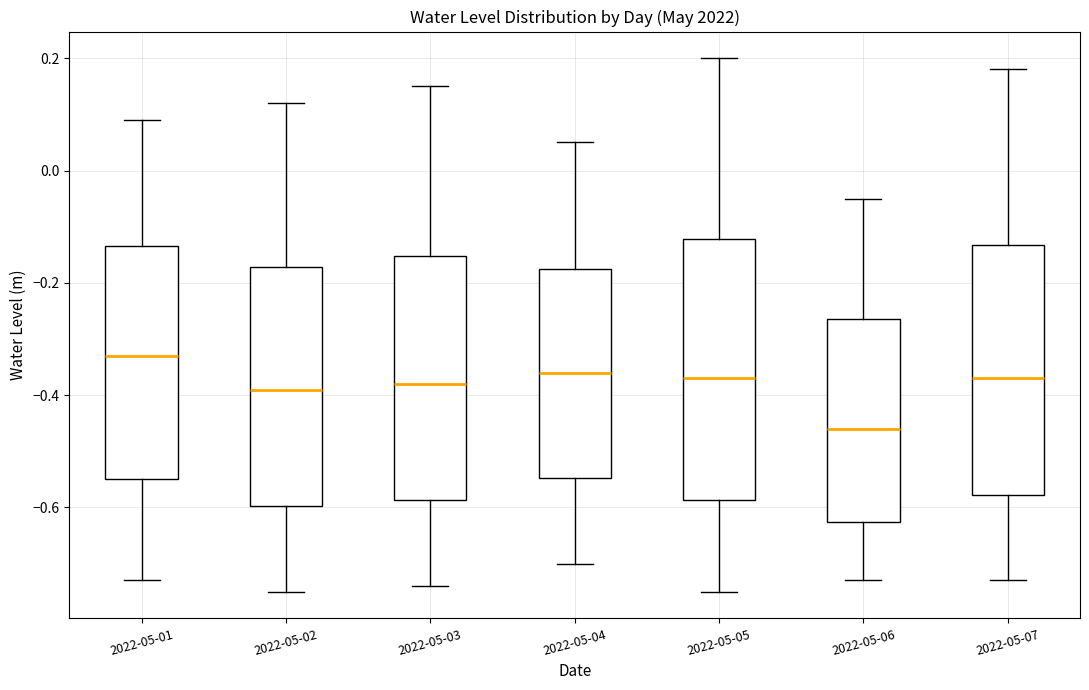

Where is the lower edge of the box for 2022-05-02 on the y-axis? The values are not printed on the chart, so give them approximately, as read against the axis.

-0.60